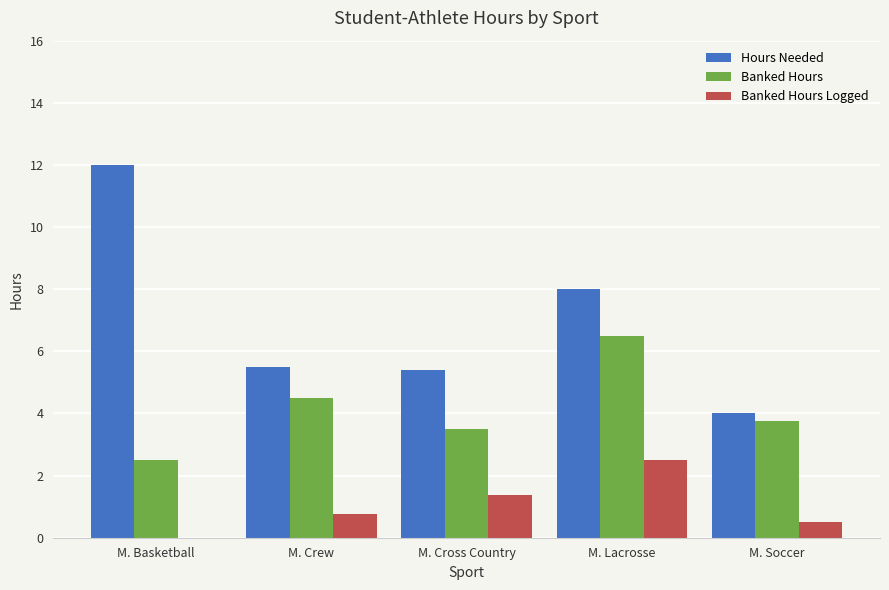

What is the sum of all Banked Hours values?

20.8